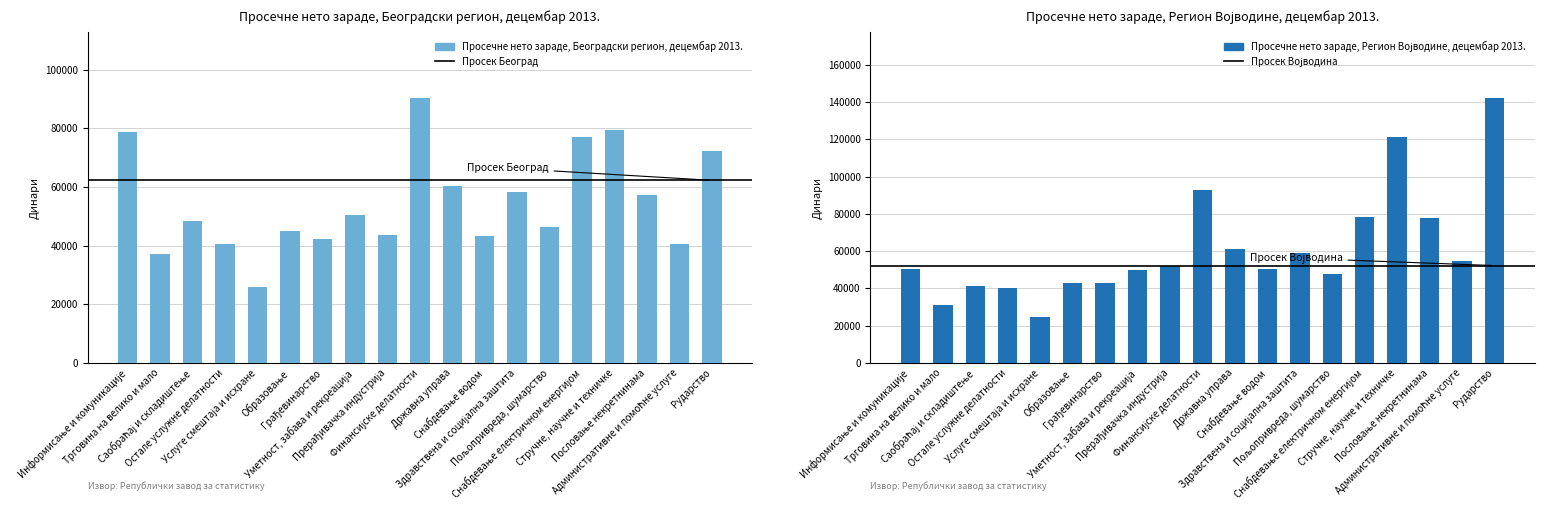

Reading left to right, what are all the values shown in this chart?

Просечне нето зараде Београд: 78876	37260	48544	40608	26053	44987	42196	50487	43783	90283	60447	43127	58384	46265	76963	79352	57189	40621	72166
Просечне нето зараде Војводина: 50329	30999	41268	40114	24576	42950	42997	49857	51890	92779	61172	50284	59054	47510	78441	121442	77938	54487	142037